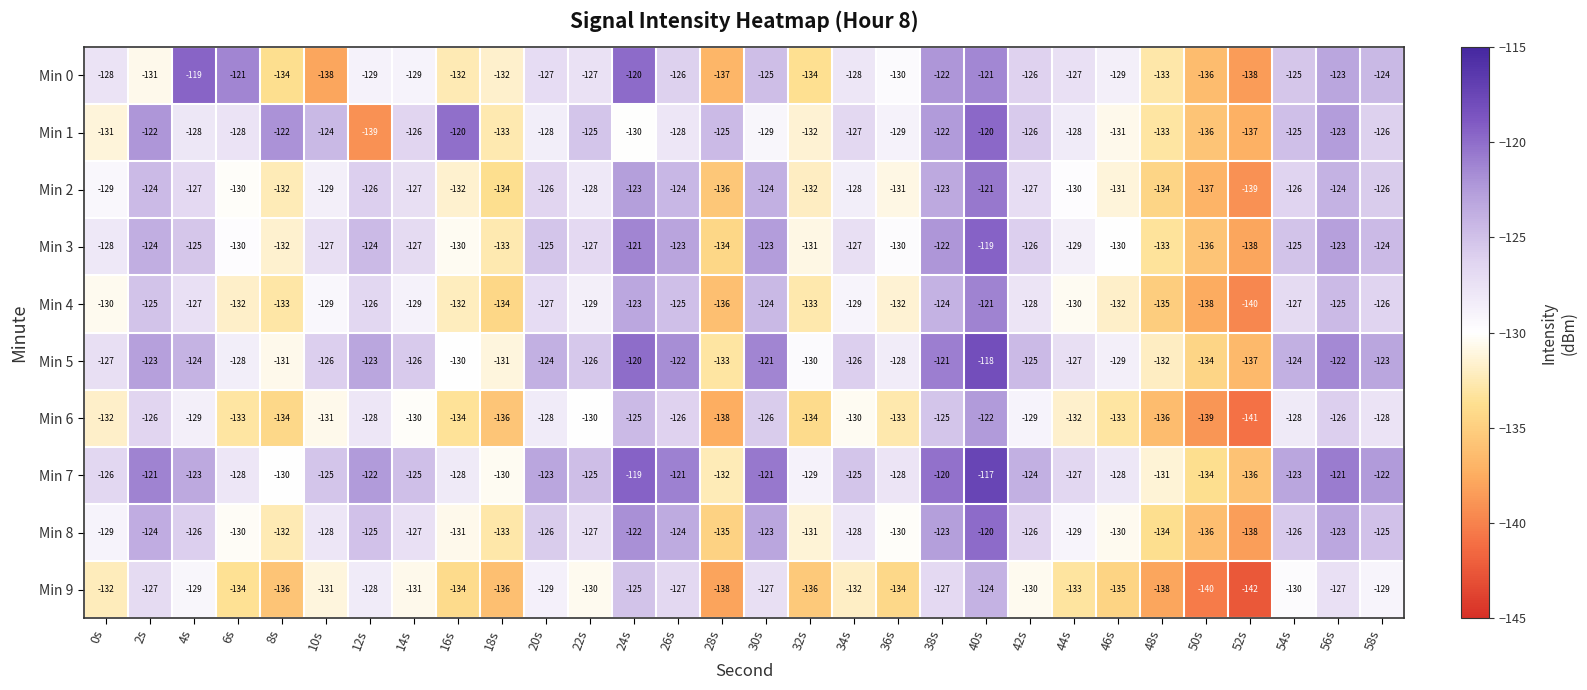

At which category is the sum across all series the highest?

40s